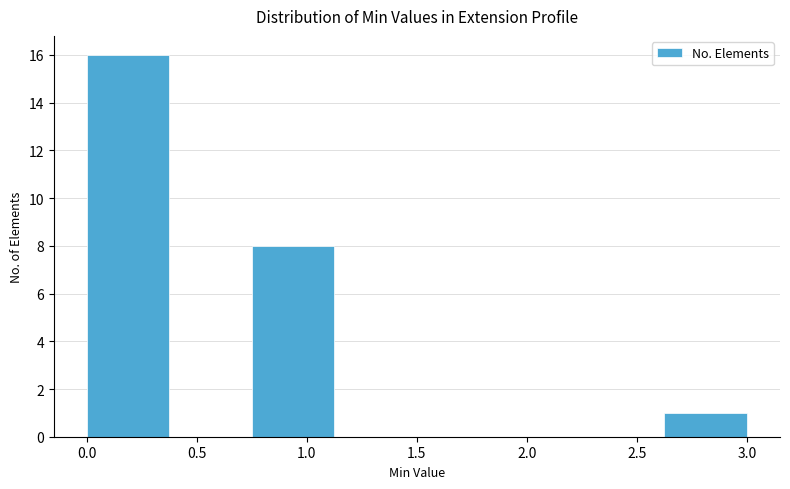

Over which range of the x-axis is the bar tallest?

0.000 to 0.375